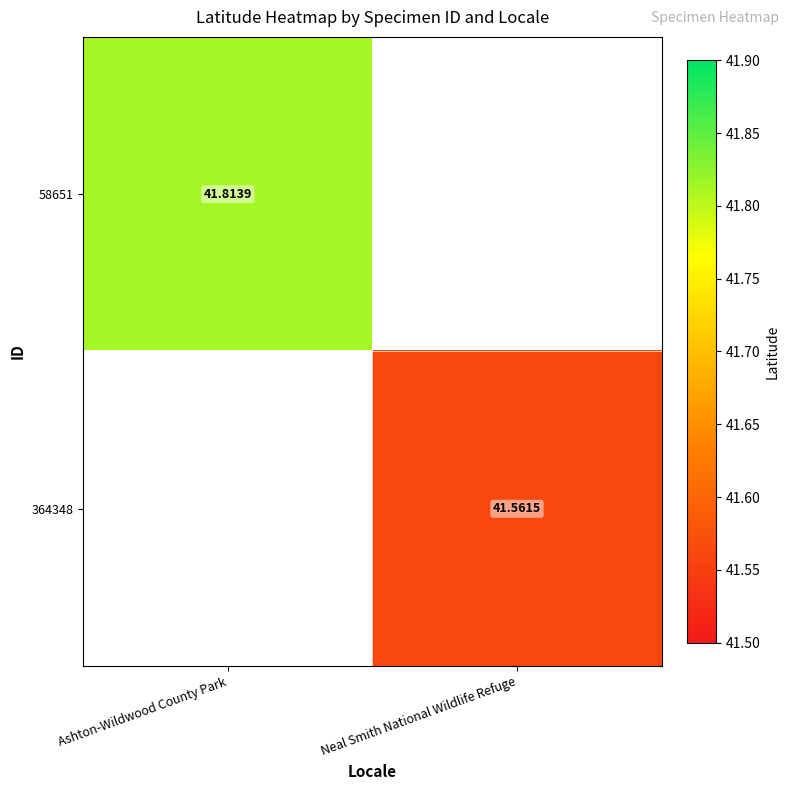

Which category has the highest value across all series?

Ashton-Wildwood County Park